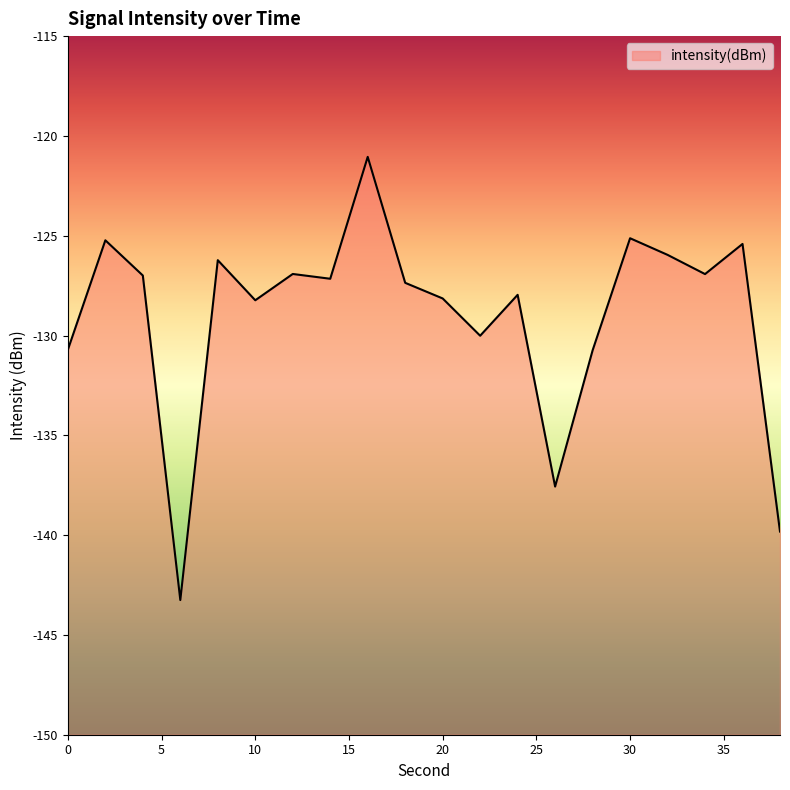

How many distinct data groups are displayed?

1